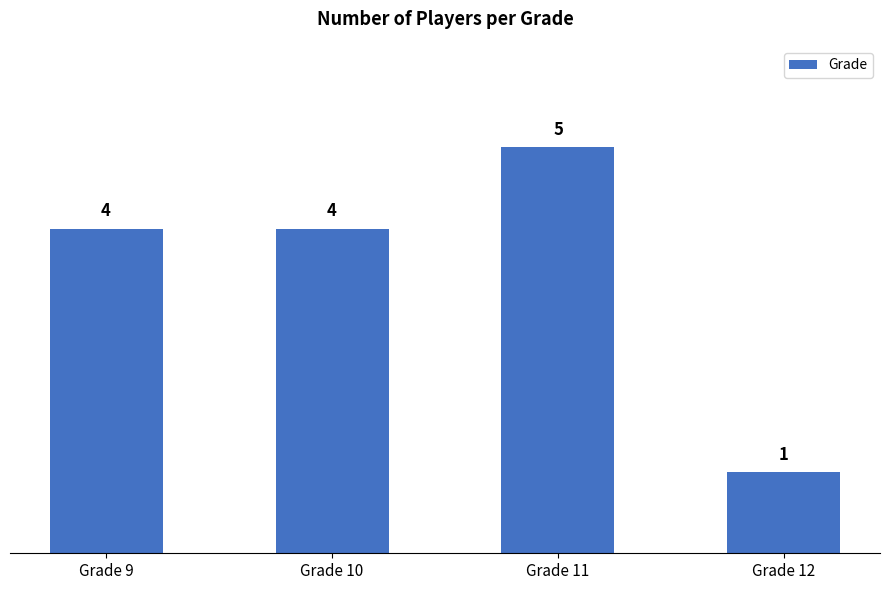

How many series are shown in this chart?

1